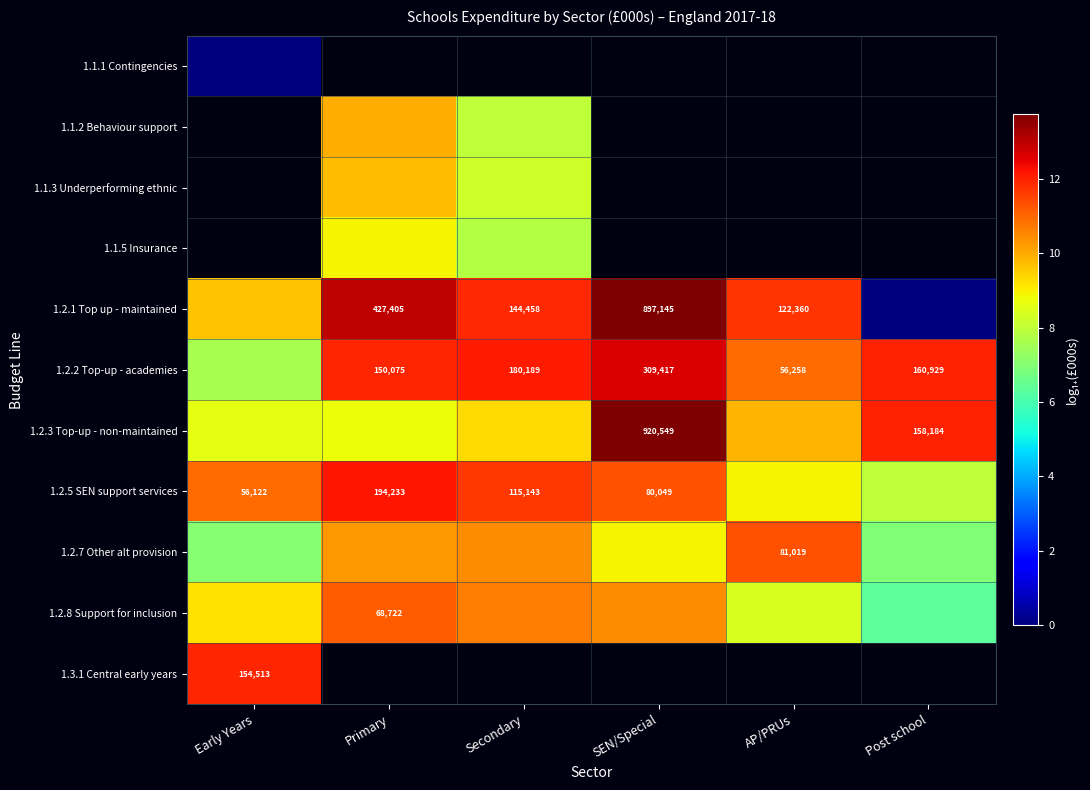

The 1.2.7 Other alt provision series shows 5.0 at AP/PRUs. True or false?

False